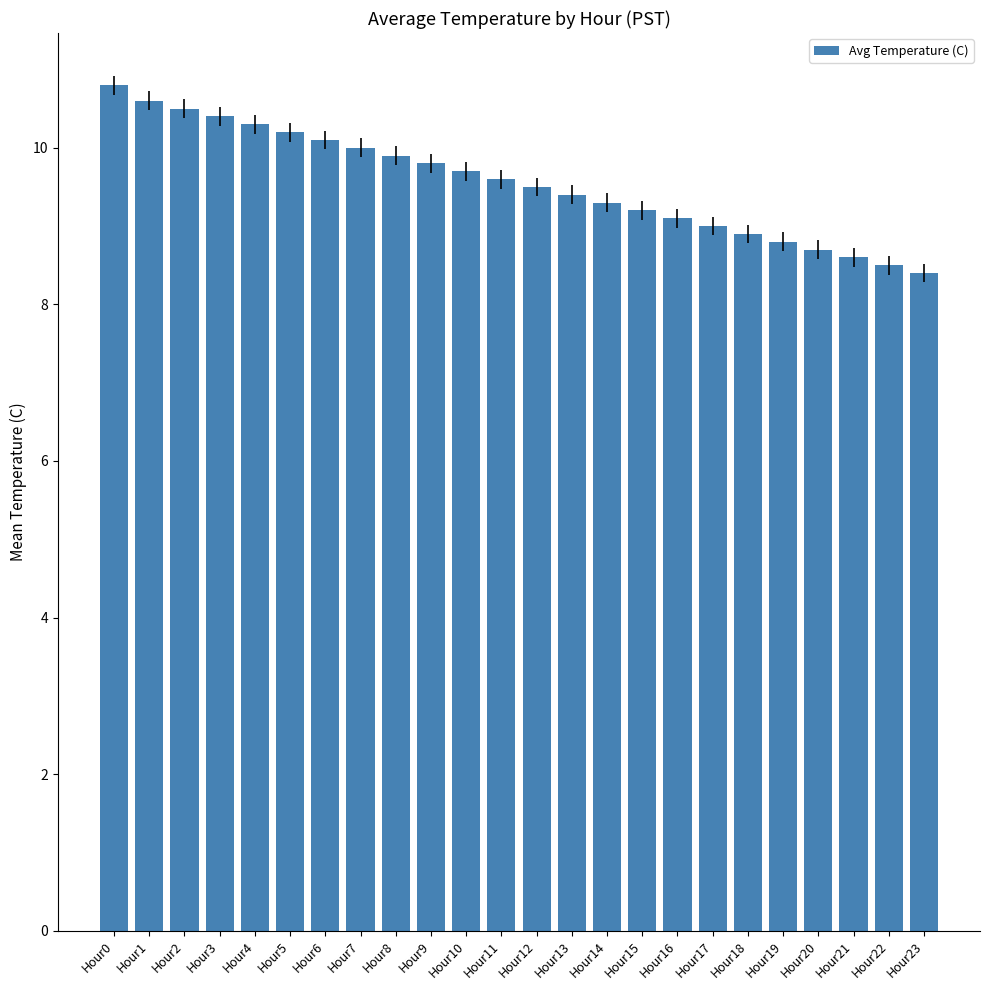

What is the average value?

9.6